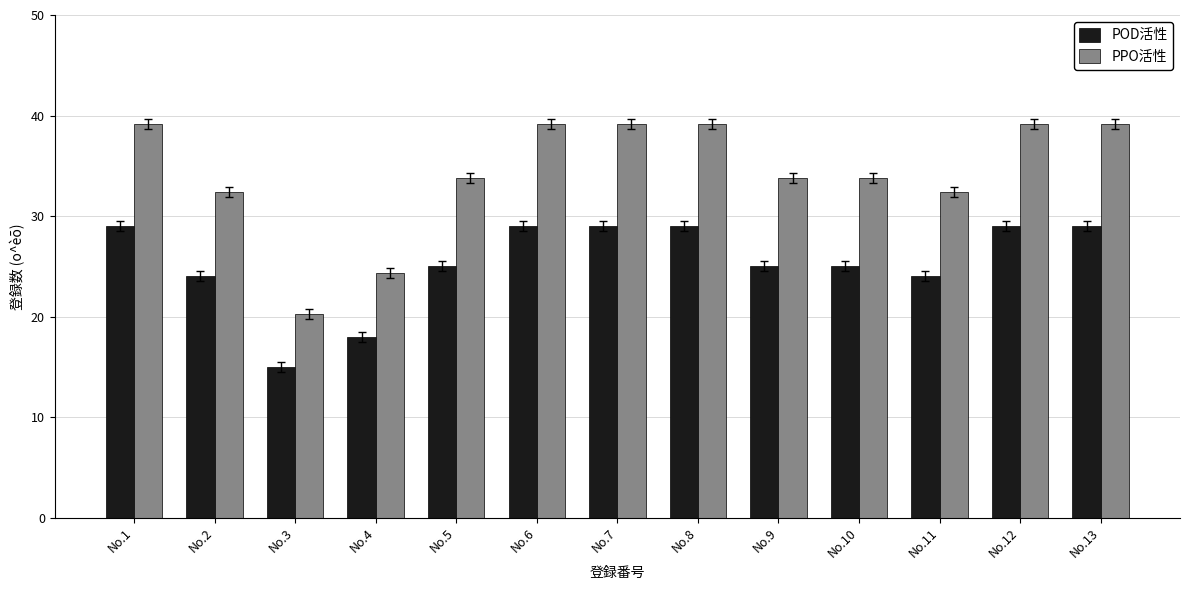

How many bars are there in each group?

2